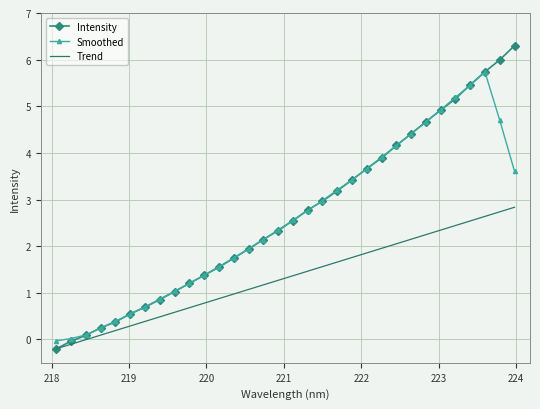

List the series in order of their peak value, lowest first.

Trend, Smoothed, Intensity